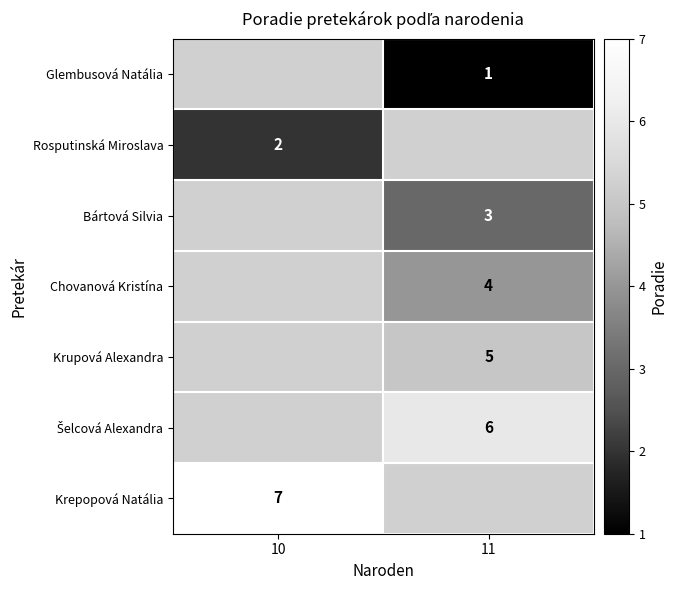

How many distinct data groups are displayed?

7